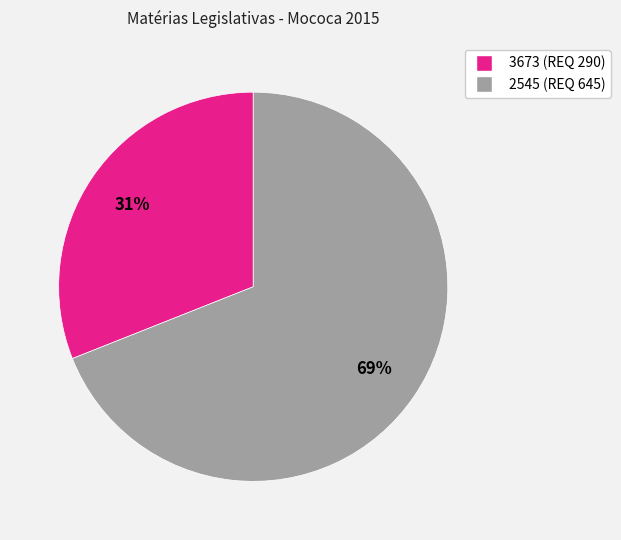

The 3673 slice represents 21% of the pie. True or false?

False